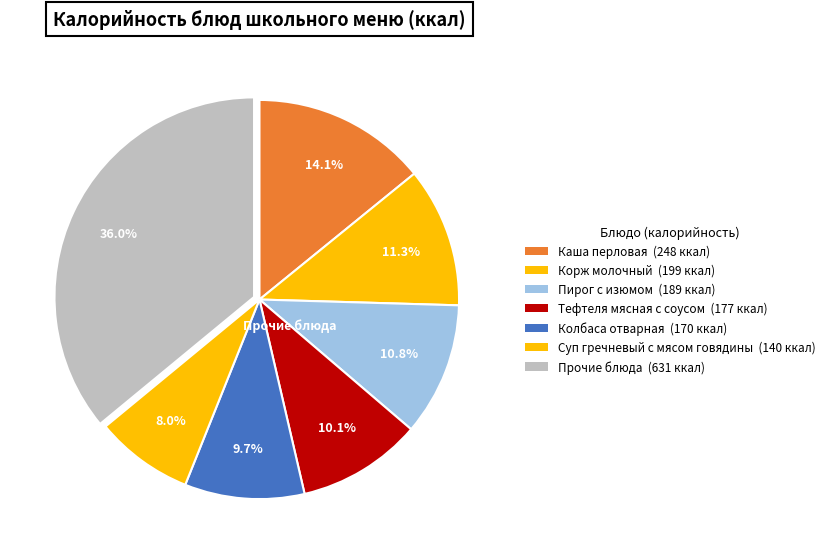

How many slices are in this pie chart?

7